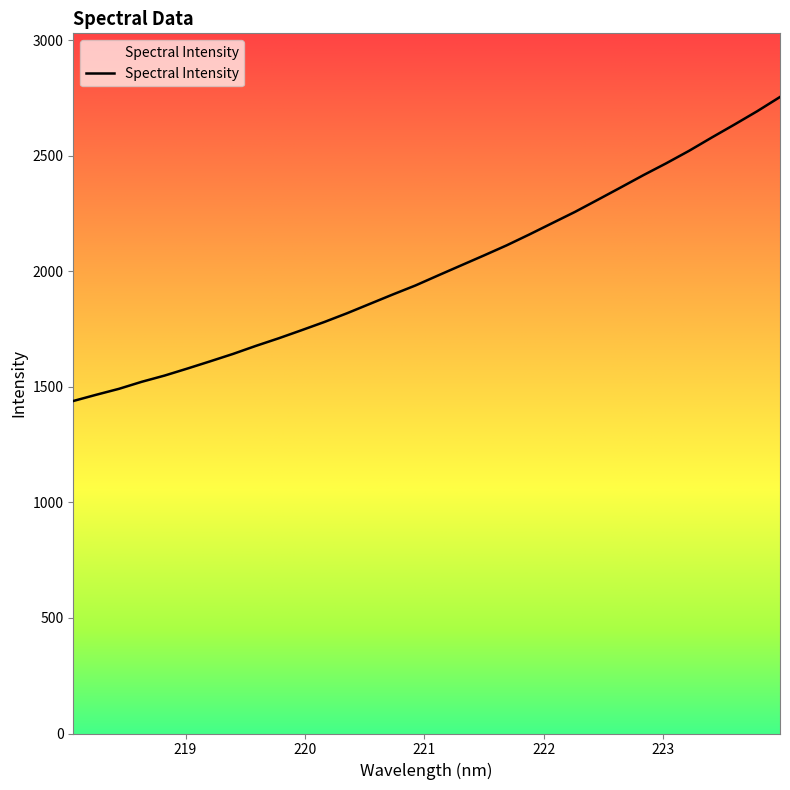

What is the minimum value shown in the chart?

1438.8